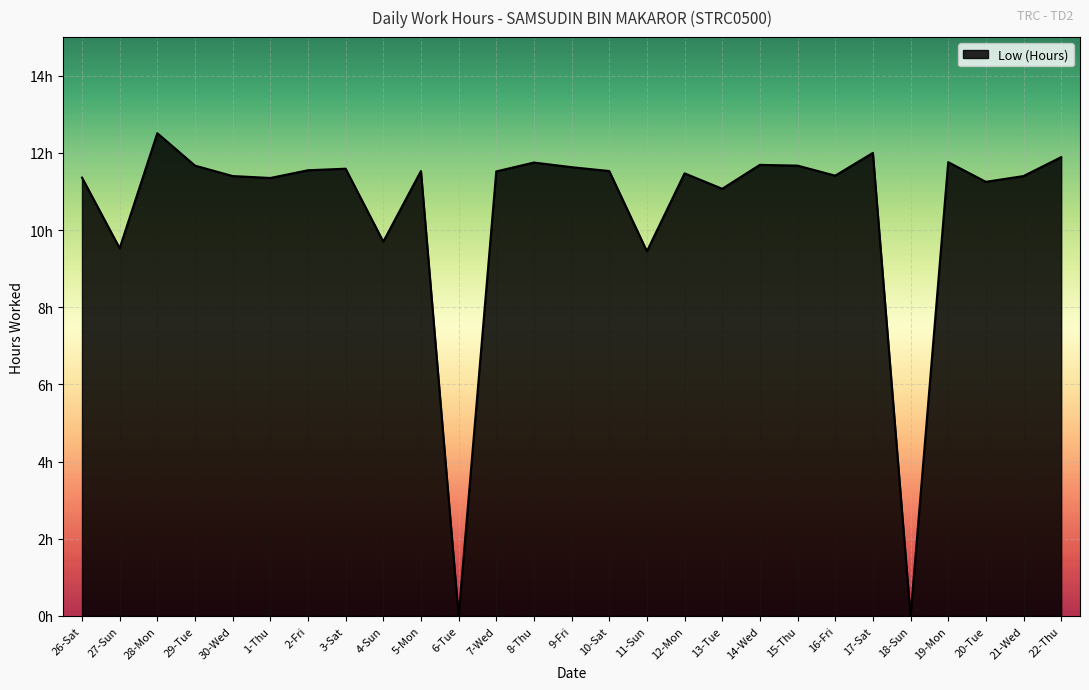

Is this an area chart (filled region under the line)?

Yes